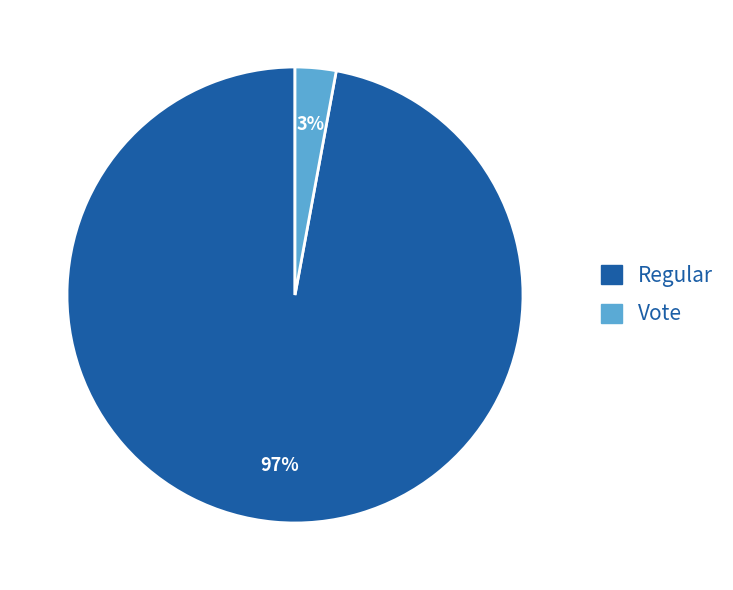

Do Regular and Vote together represent more than half of the pie?

Yes